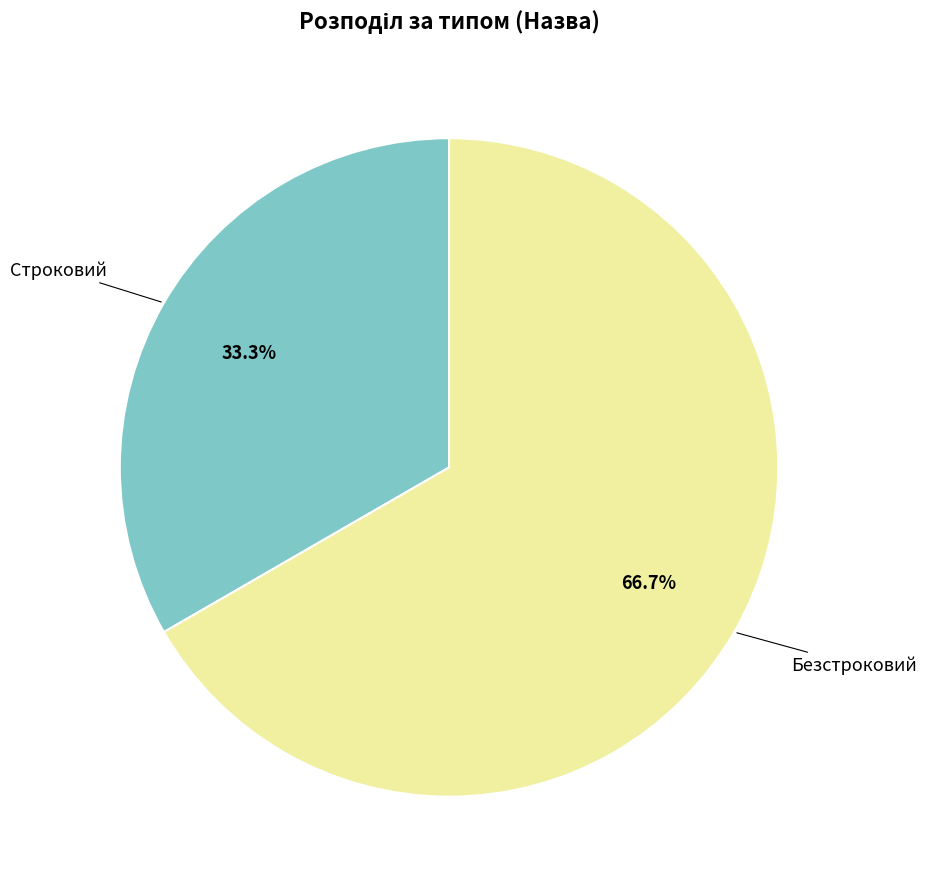

Does any single category account for the majority?

Yes